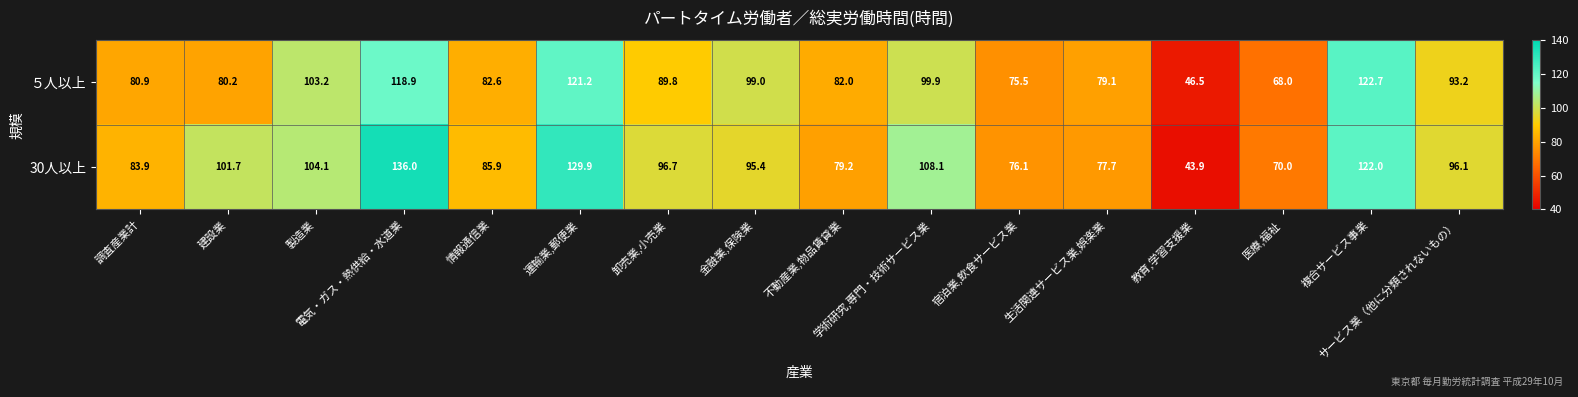

Which series changed the most between 金融業,保険業 and 複合サービス事業?

30人以上